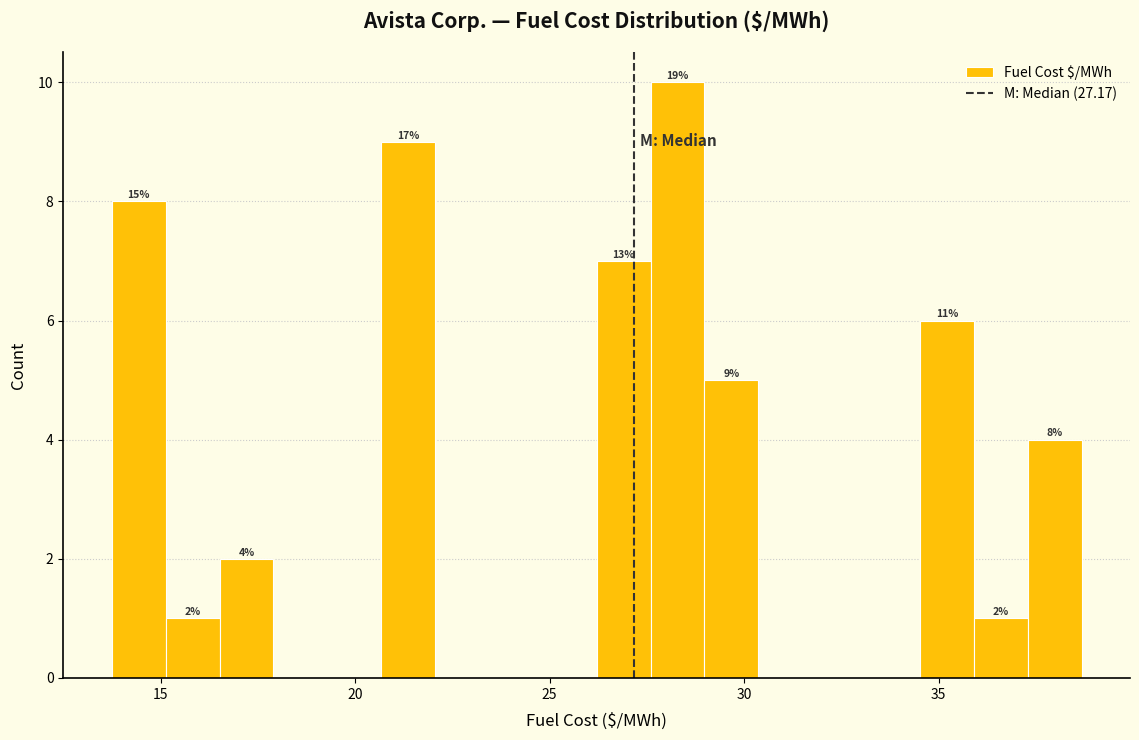

Read against the x-axis, roughly where is the centre of the tallest bar?

28.5